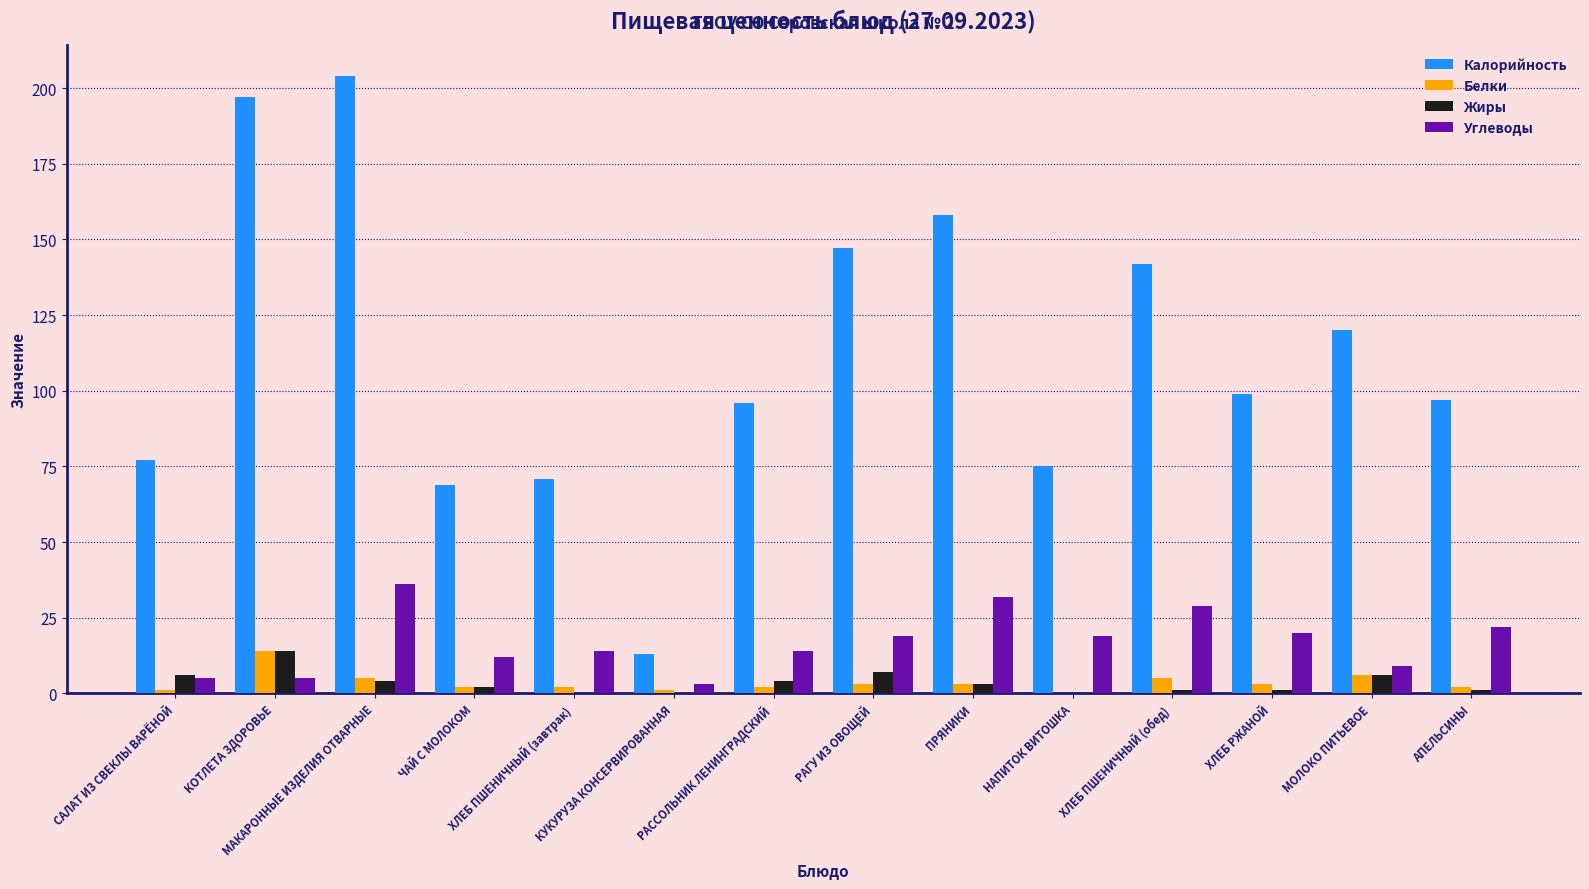

Which series has the largest total across all categories?

Калорийность